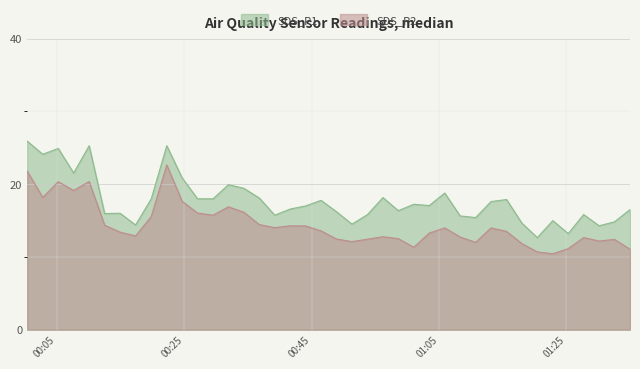

What is the lowest value of the SDS_P2 series?

10.4